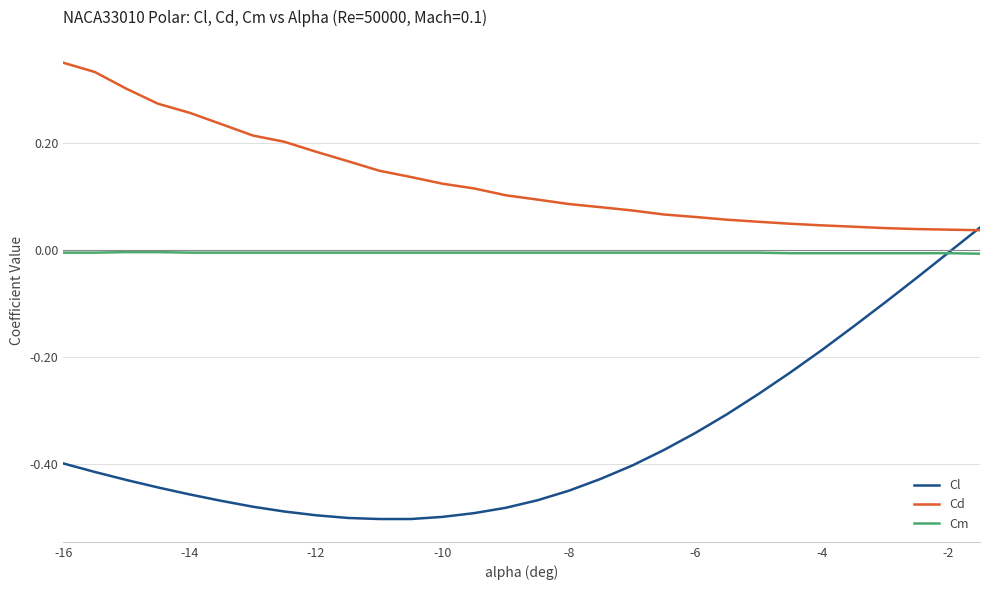

True or false: Cd and Cm intersect in this chart.

False